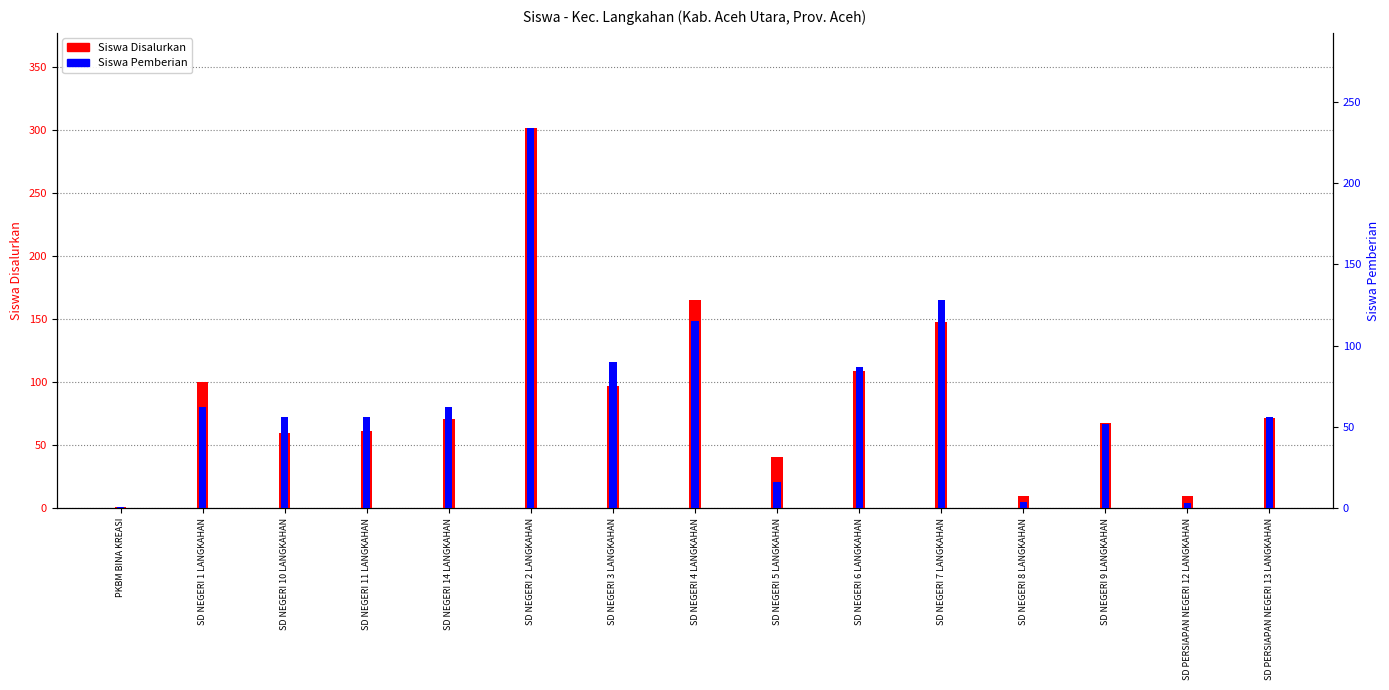

Between SD NEGERI 1 LANGKAHAN and SD NEGERI 6 LANGKAHAN, which series saw the biggest shift?

Siswa Pemberian